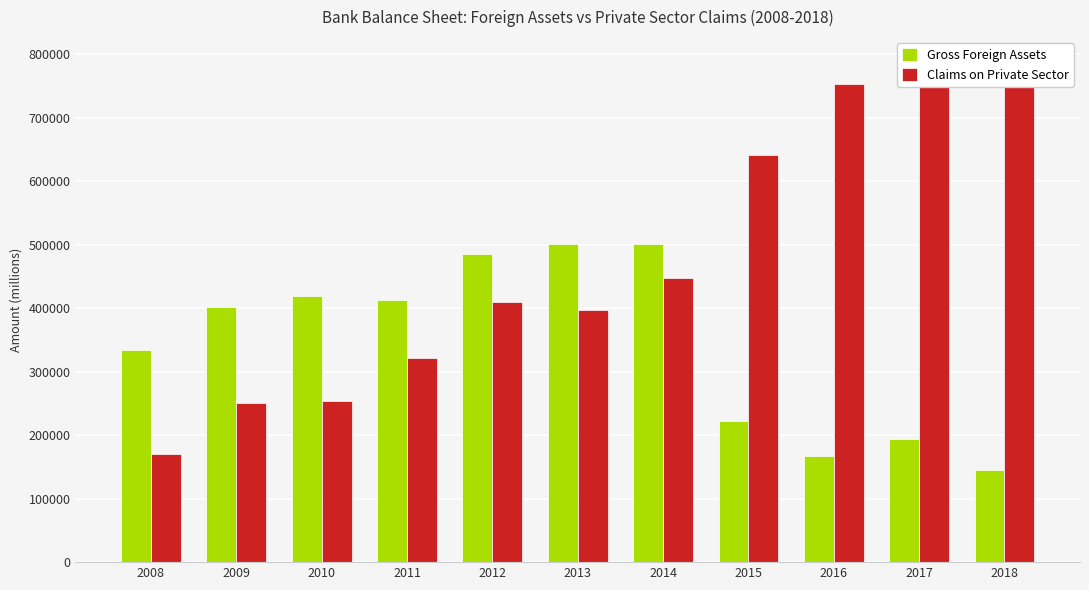

Reading right to left, transcribe all the data shown in this chart.

Gross Foreign Assets: 2018=145607.1	2017=194000.2	2016=166434.7	2015=221829.6	2014=501214.7	2013=501323.5	2012=485025.5	2011=412743.8	2010=418272.2	2009=400951.3	2008=334489.9
Claims on Private Sector: 2018=772108.5	2017=787208.0	2016=752299.8	2015=641724.6	2014=448063.6	2013=396574.3	2012=410025.0	2011=322018.9	2010=253190.1	2009=250334.1	2008=170798.9